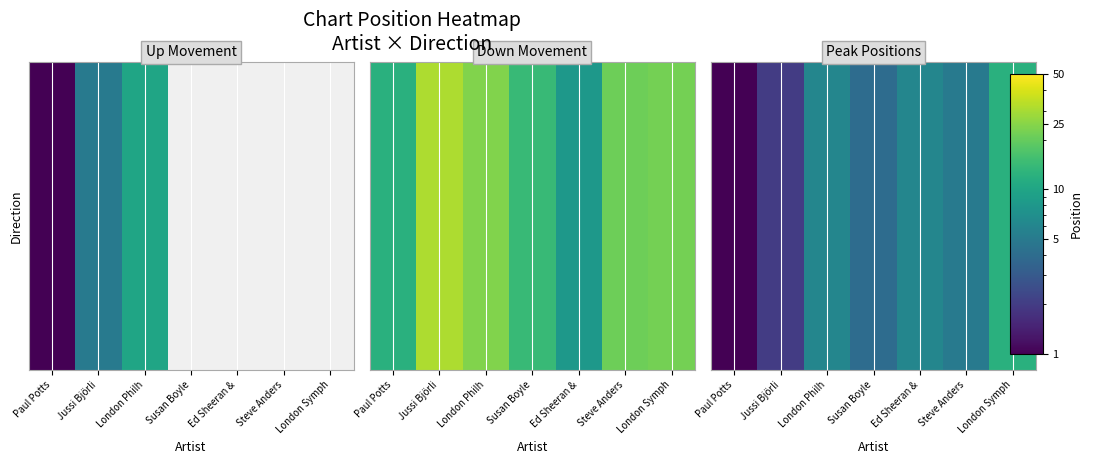

How many categories are shown in the chart?

7